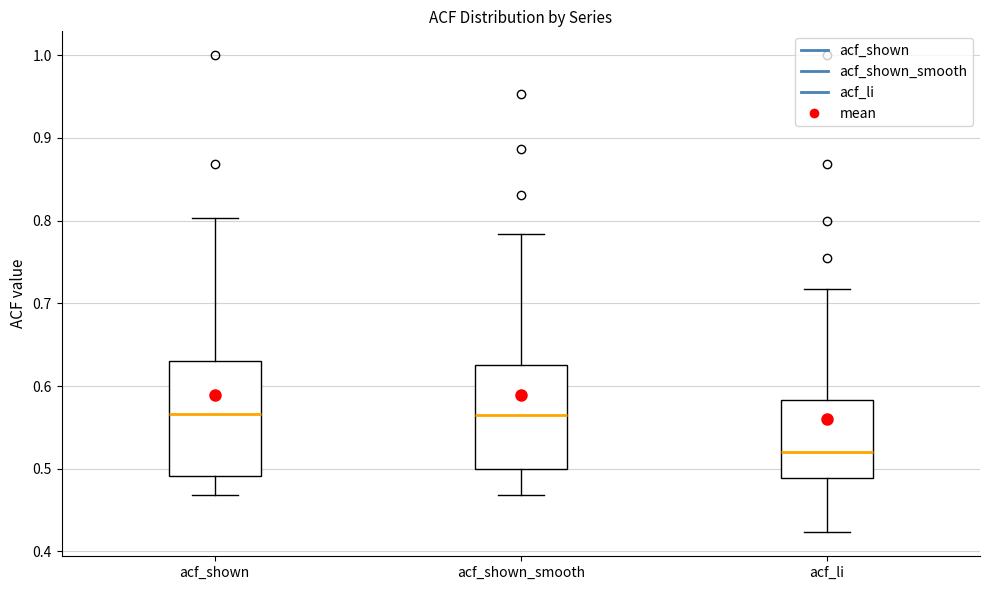

Which box is the tallest, from its lower edge to its upper edge?

acf_shown